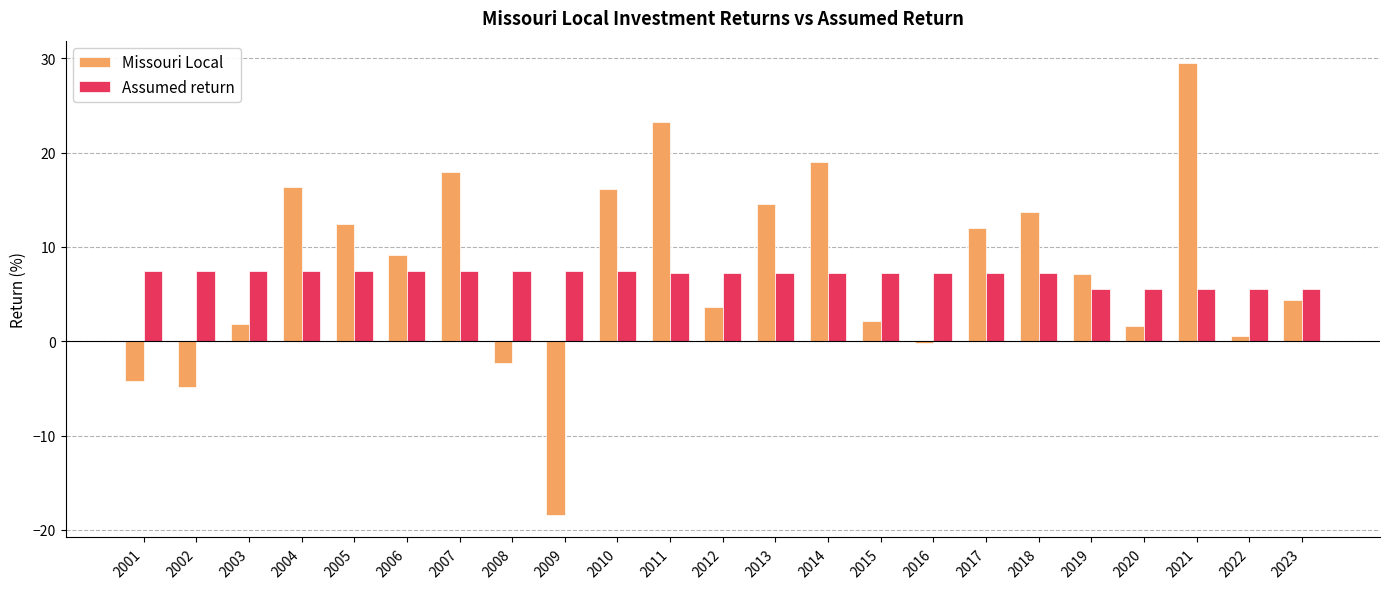

Rank the series at 2015 from lowest to highest value.

Missouri Local, Assumed return